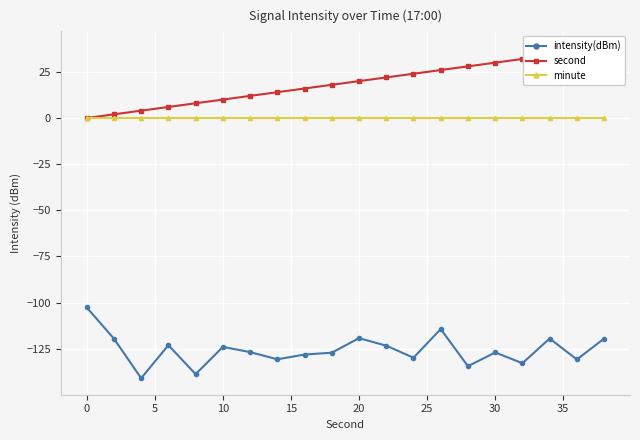

True or false: intensity(dBm) and minute cross at least once.

False